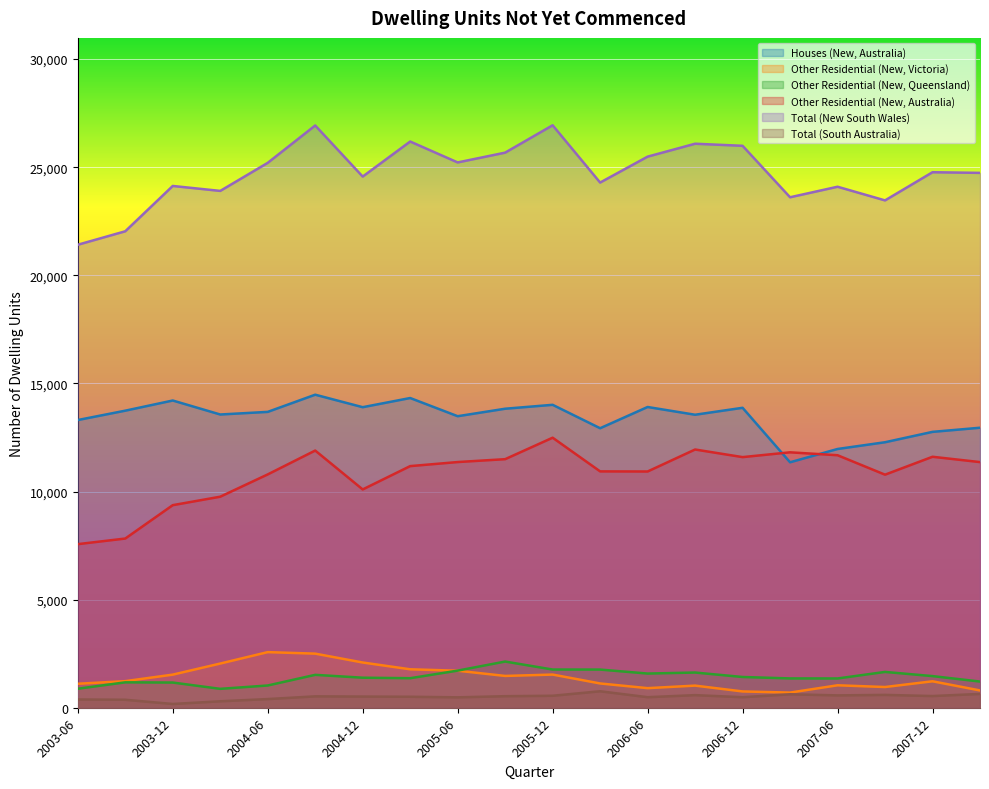

The Houses (New, Australia) series shows 13829 at 2005-09. True or false?

True